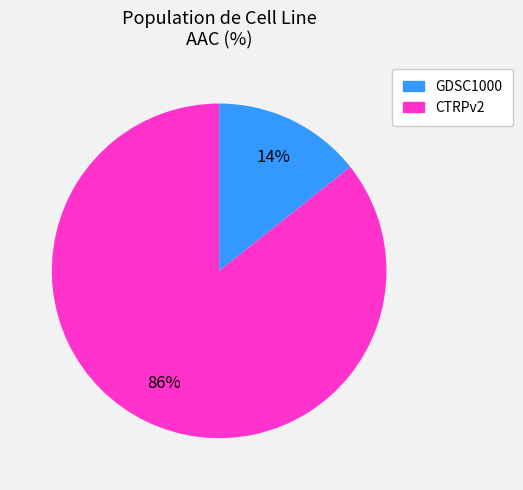

The GDSC1000 slice represents 14% of the pie. True or false?

True